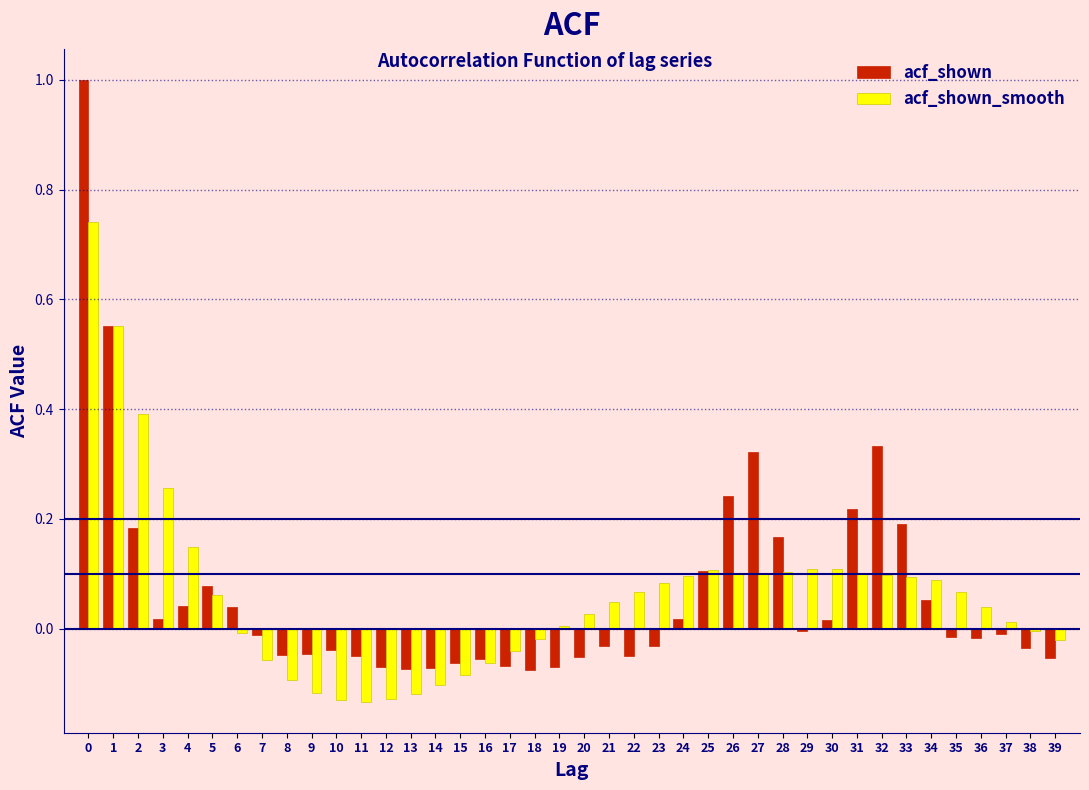

List the series in order of their peak value, lowest first.

acf_shown_smooth, acf_shown